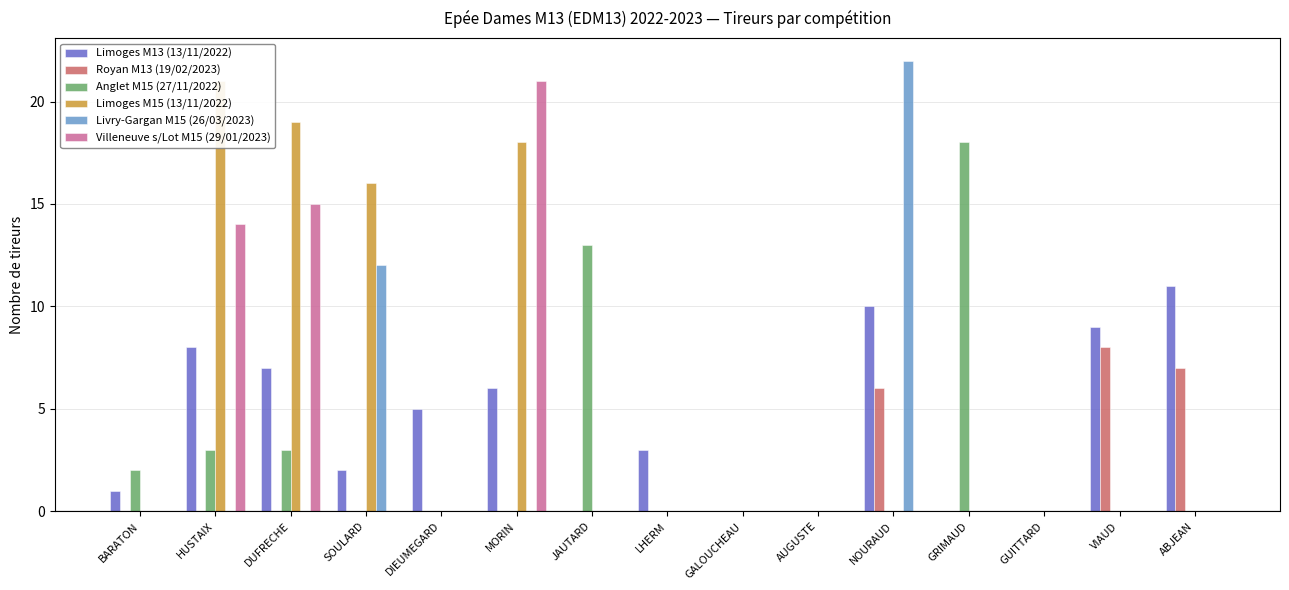

How many categories are shown in the chart?

15